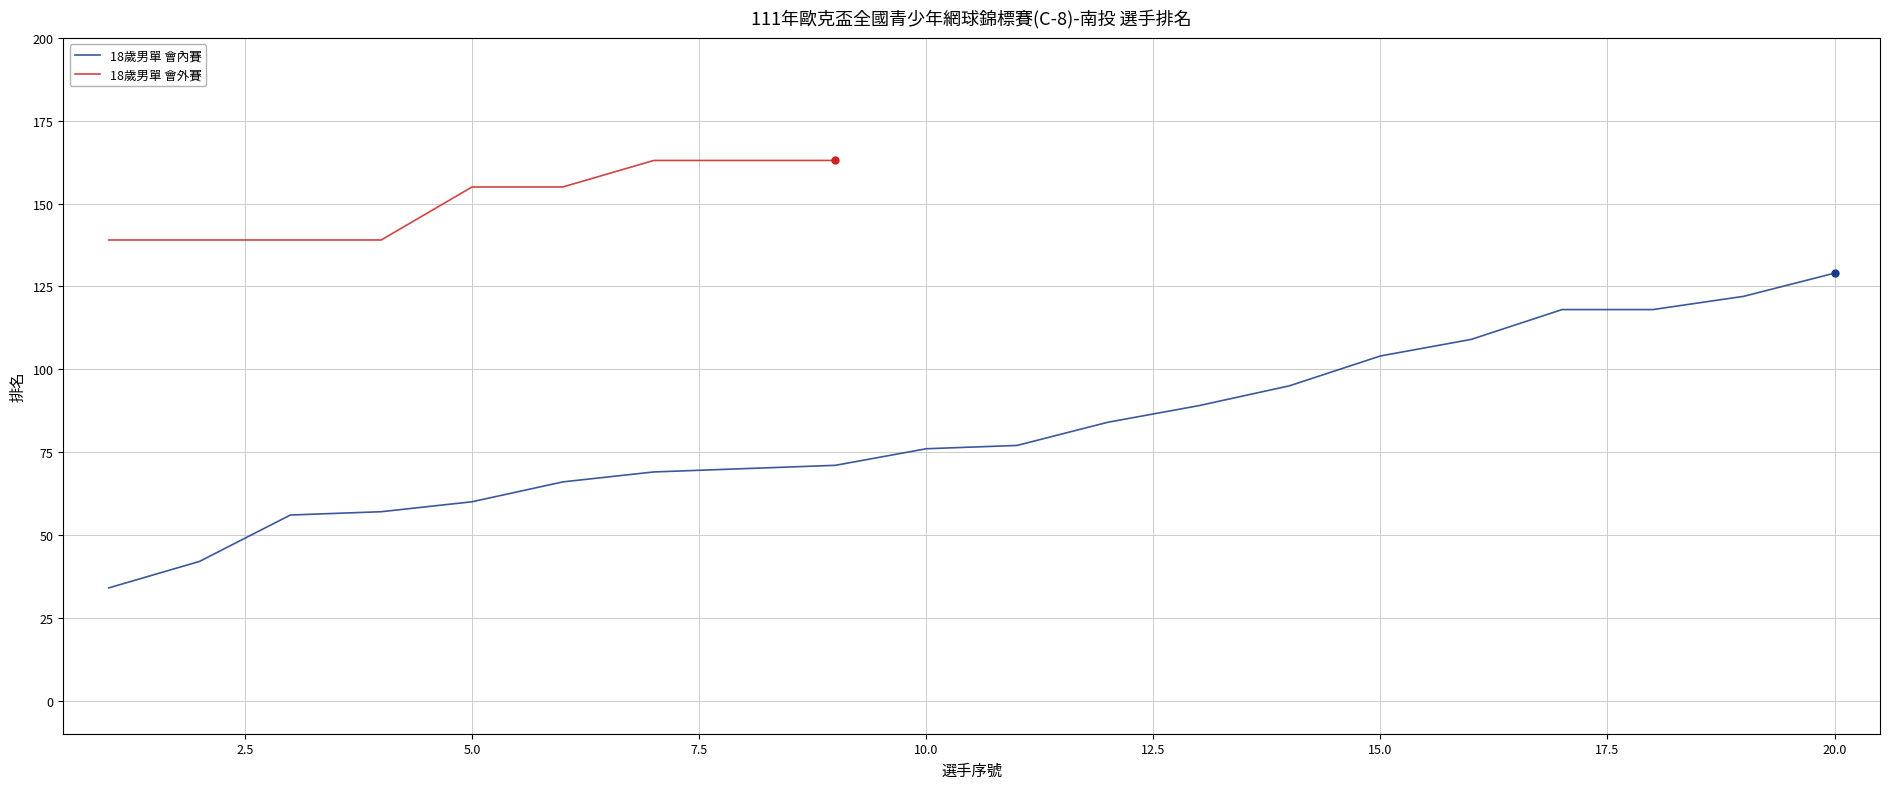

Between 2 and 14, which is larger?

14